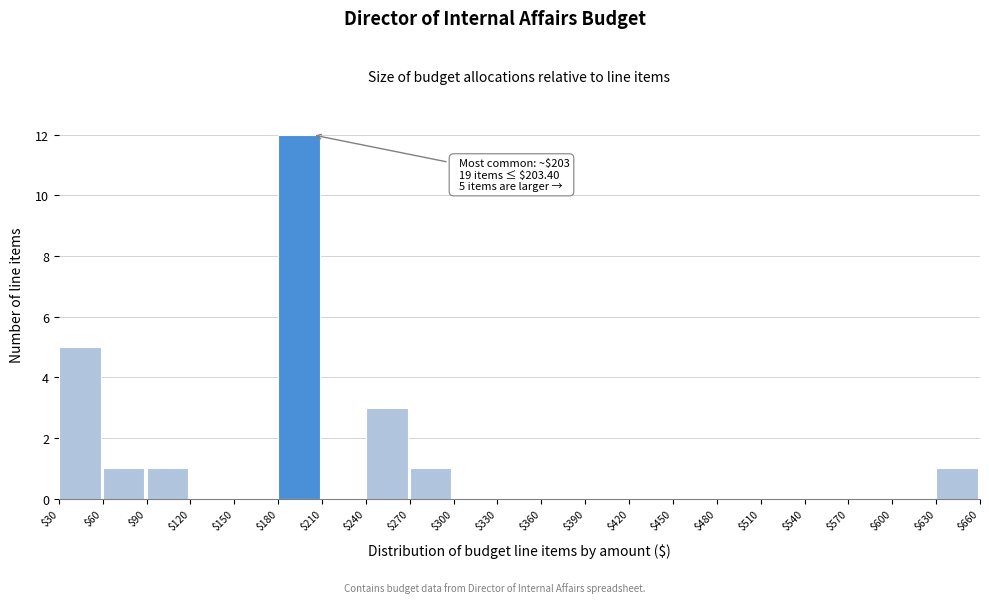

Over which range of the x-axis is the bar tallest?

$180 to $210